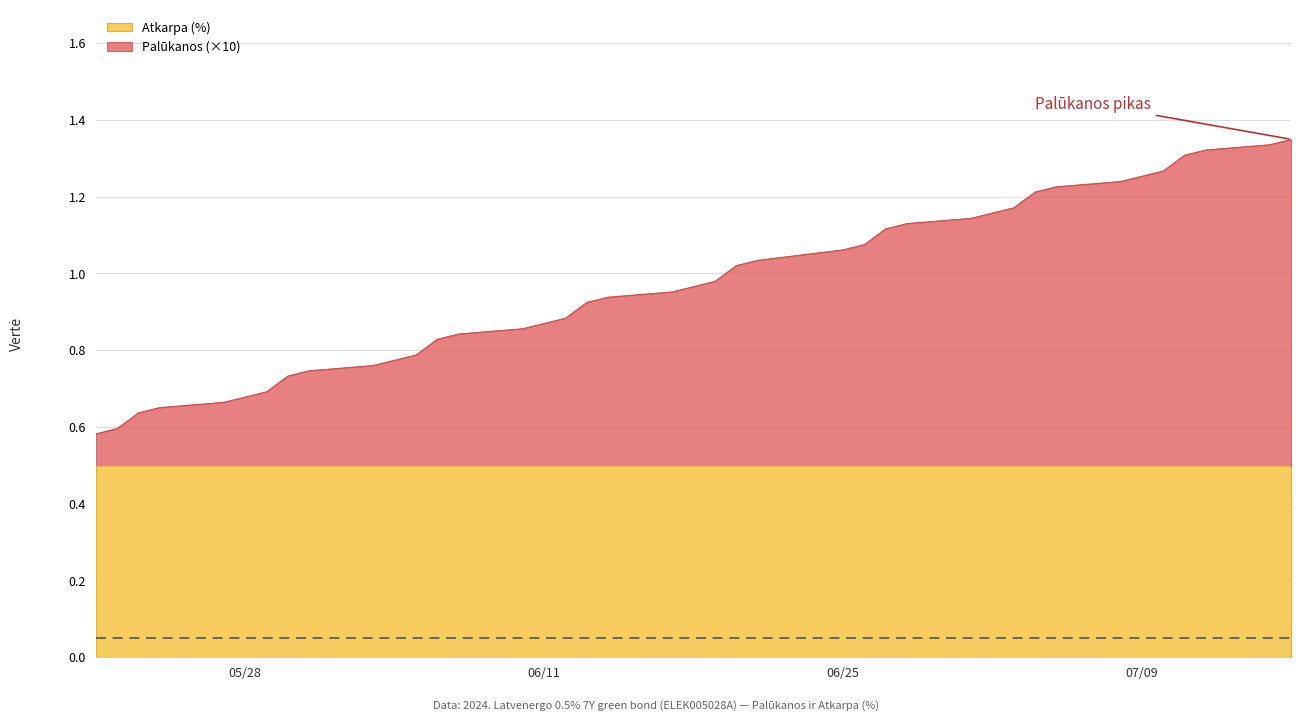

Does the chart have visible grid lines?

Yes